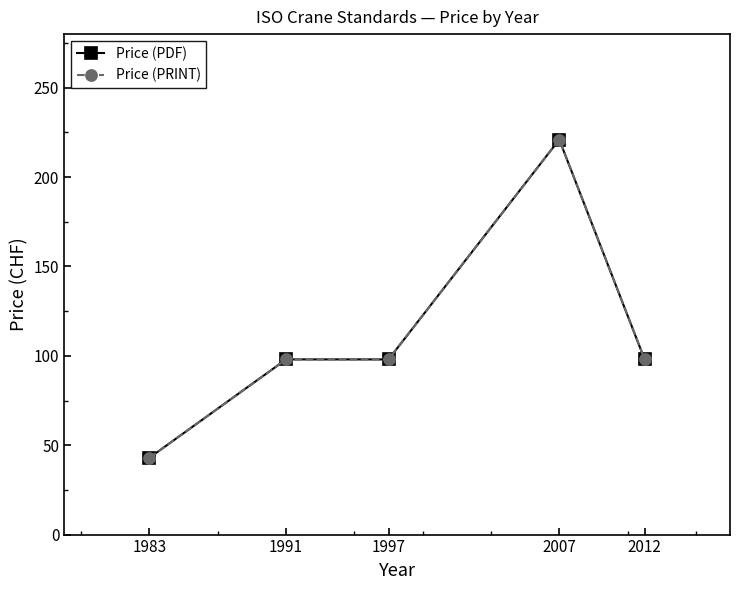

Is it true that Price (PRINT) equals 221 at 2007?

True